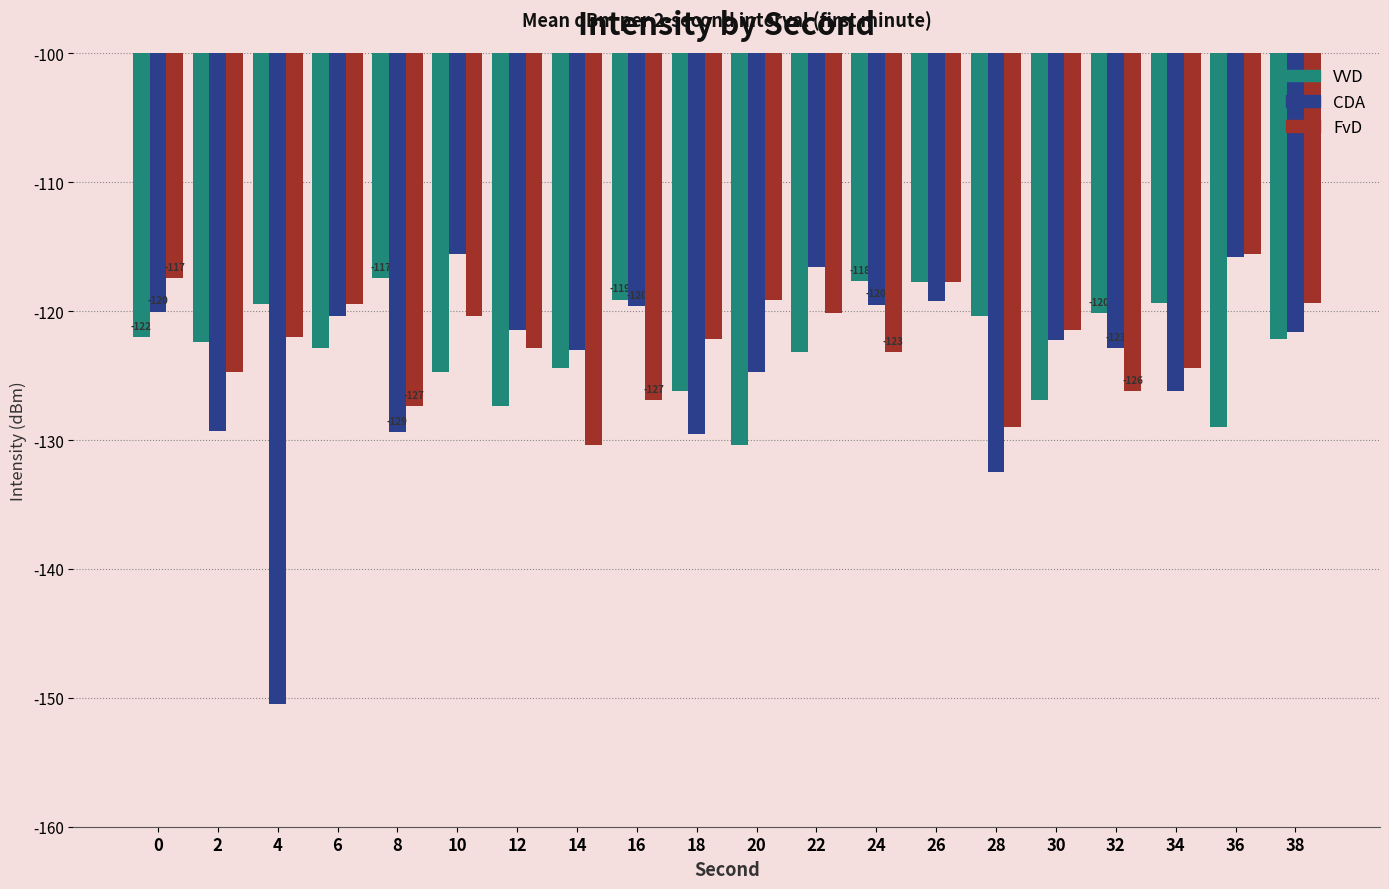

How many bars are there in each group?

3